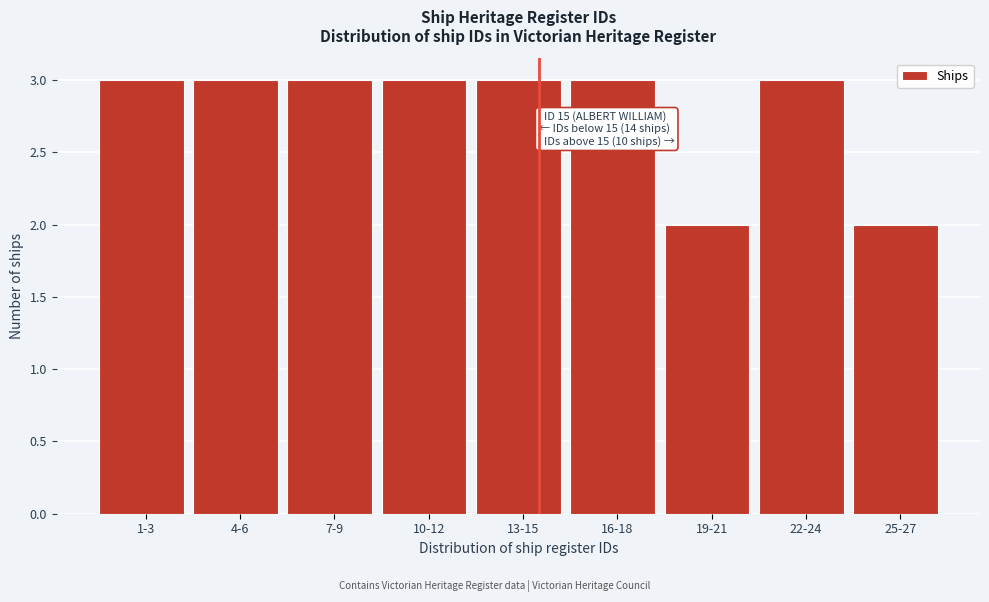

Reading left to right, list all the values displayed in this chart.

3	3	3	3	3	3	2	3	2